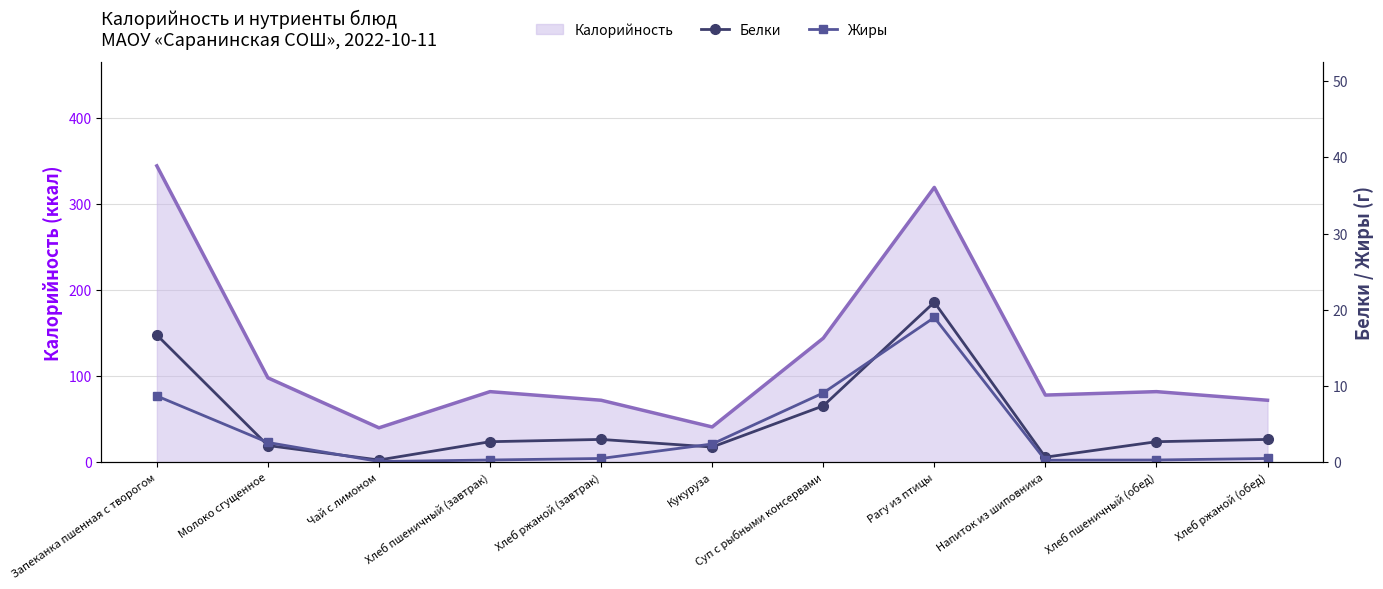

What position from the left is Напиток из шиповника?

9